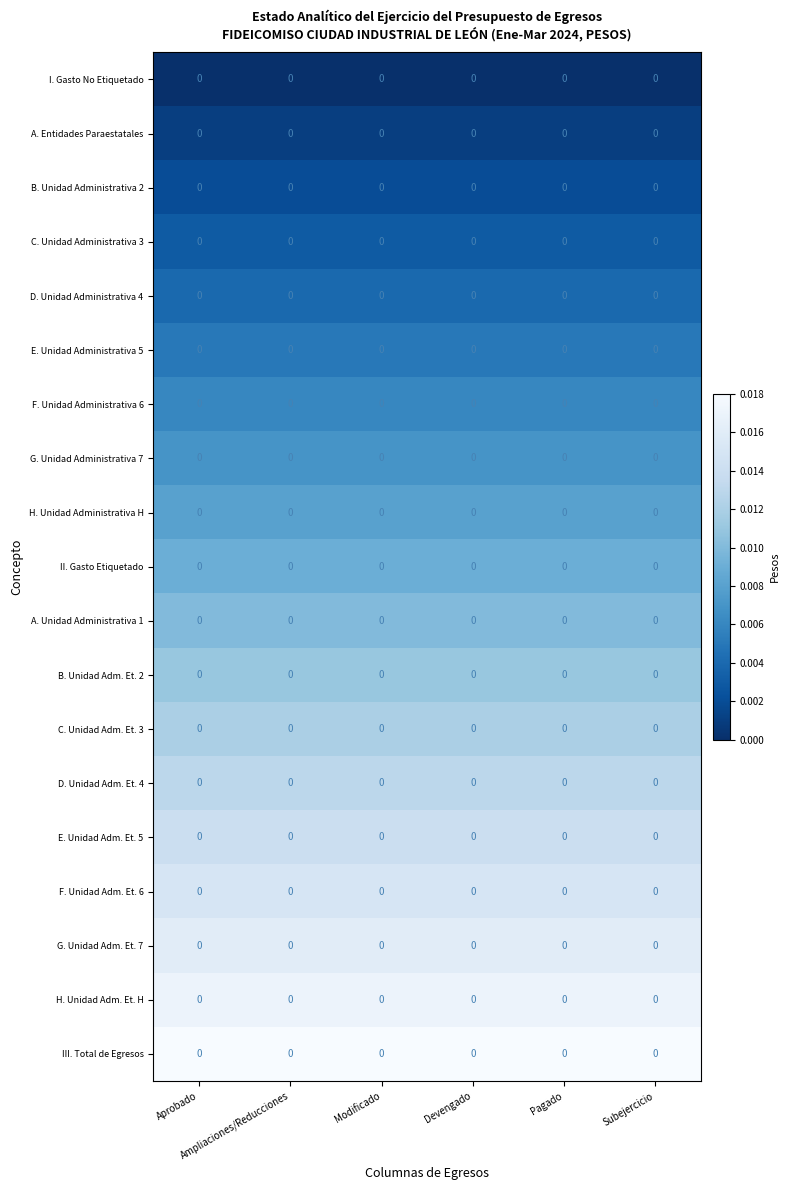

Which label corresponds to the smallest value in the chart?

Aprobado